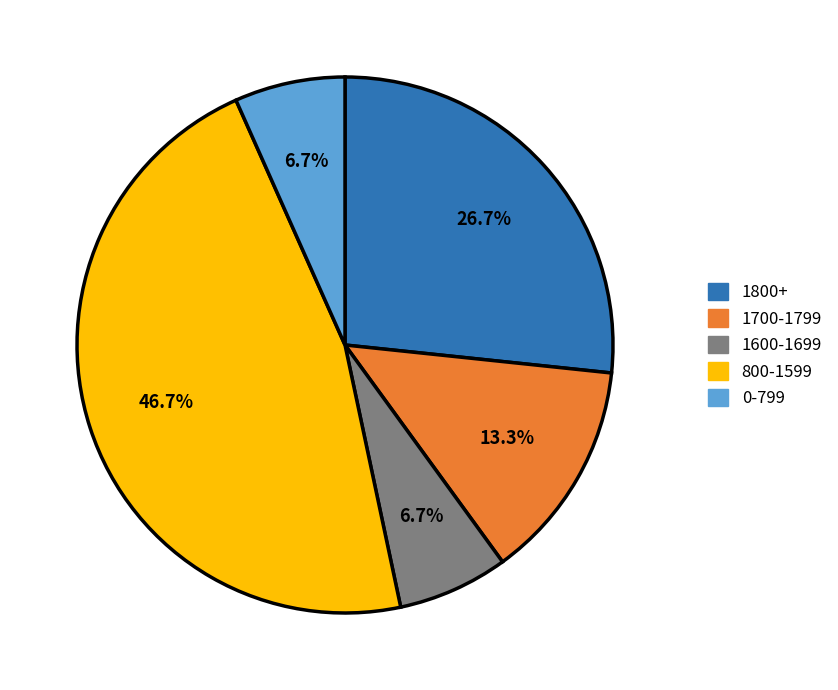

How many segments does this pie chart have?

5